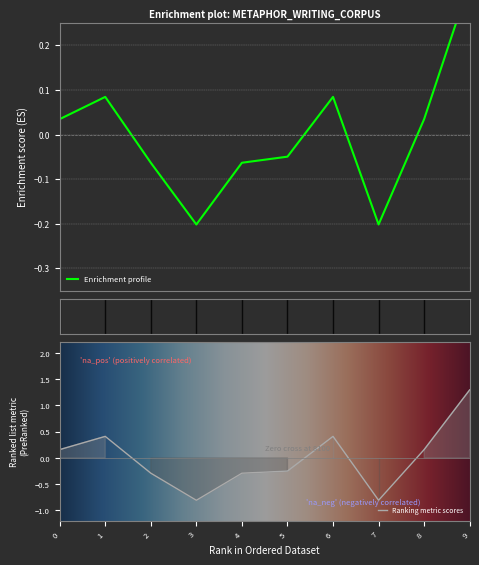

The value of Ranking metric scores at 6 is 0.2. True or false?

False